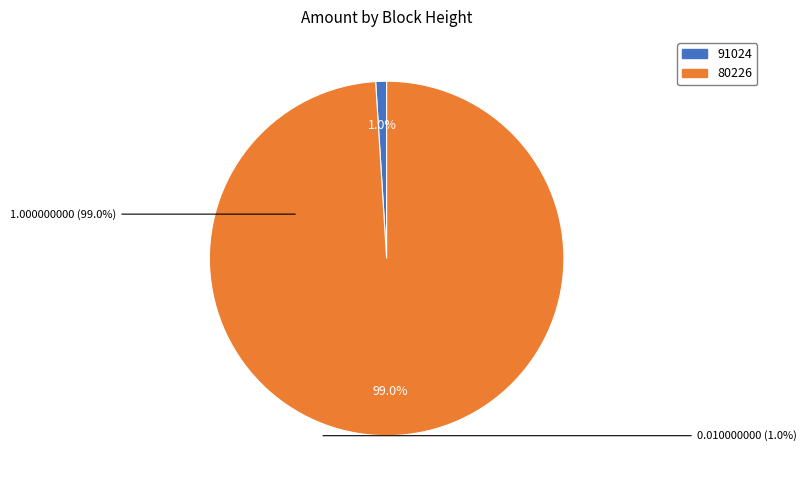

To the nearest percent, what is the combined percentage of 91024 and 80226?

100%